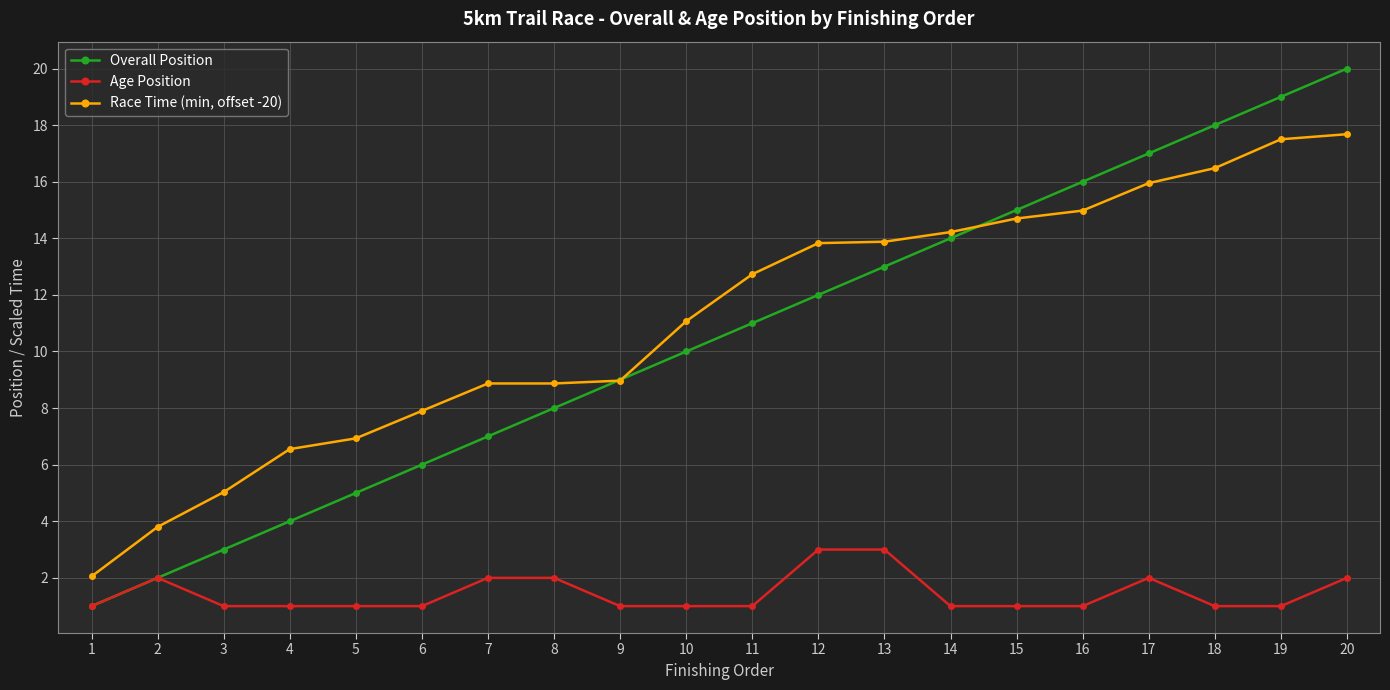

Which series has the widest spread of values?

Overall Position